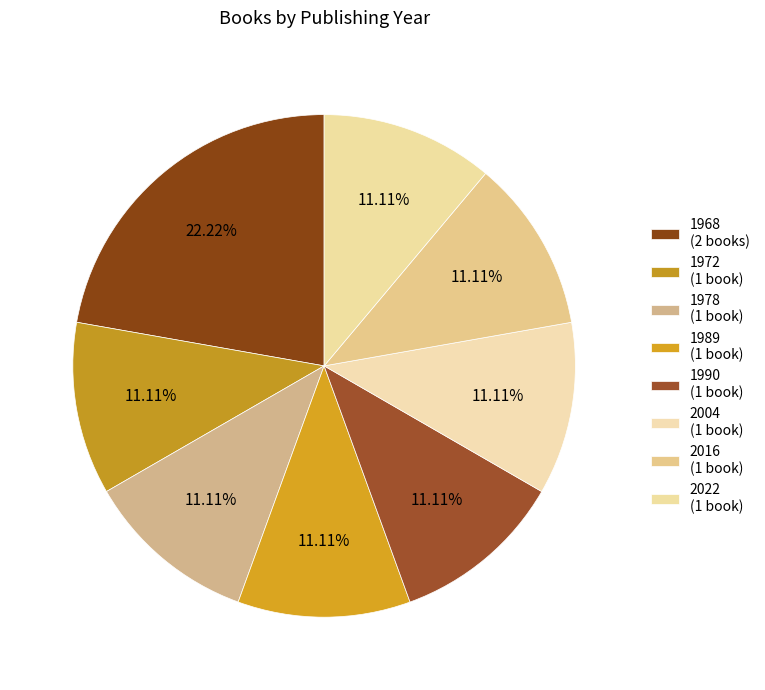

How many segments does this pie chart have?

8